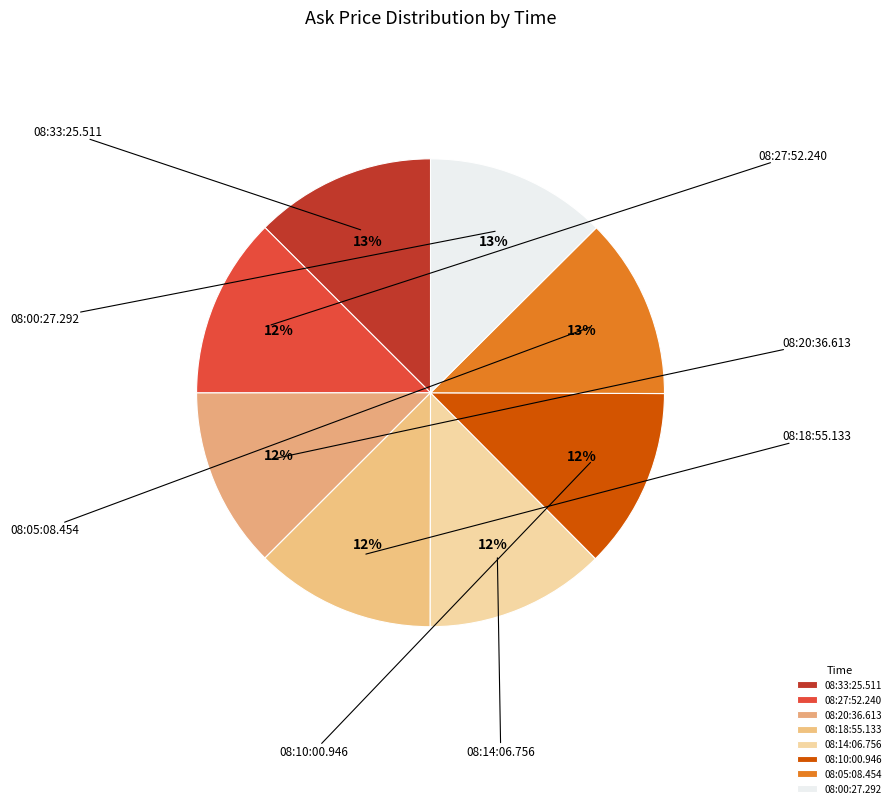

Is there any slice that represents more than half of the pie?

No